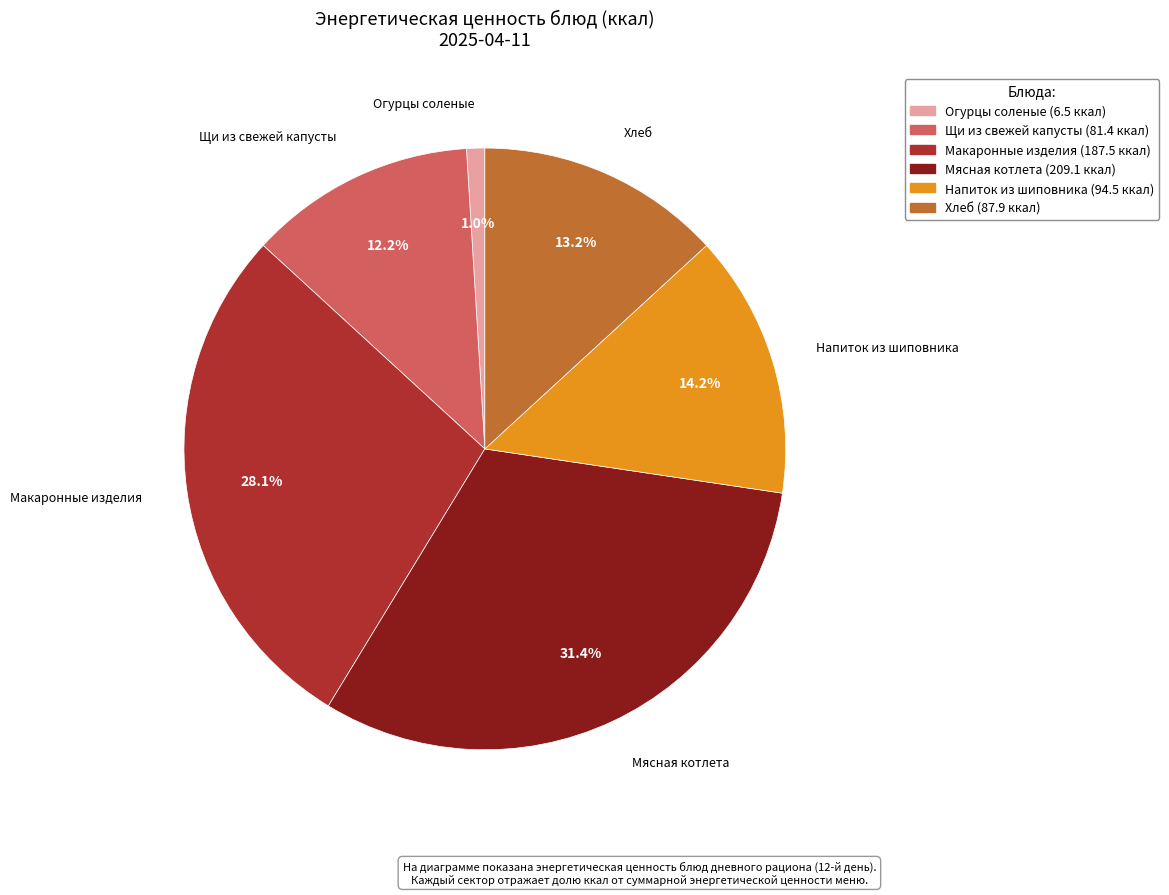

Is Макаронные изделия the majority of the pie?

No